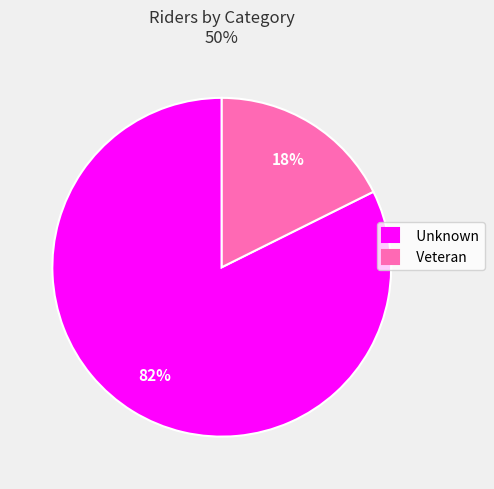

True or false: Unknown accounts for 82% of the total.

True